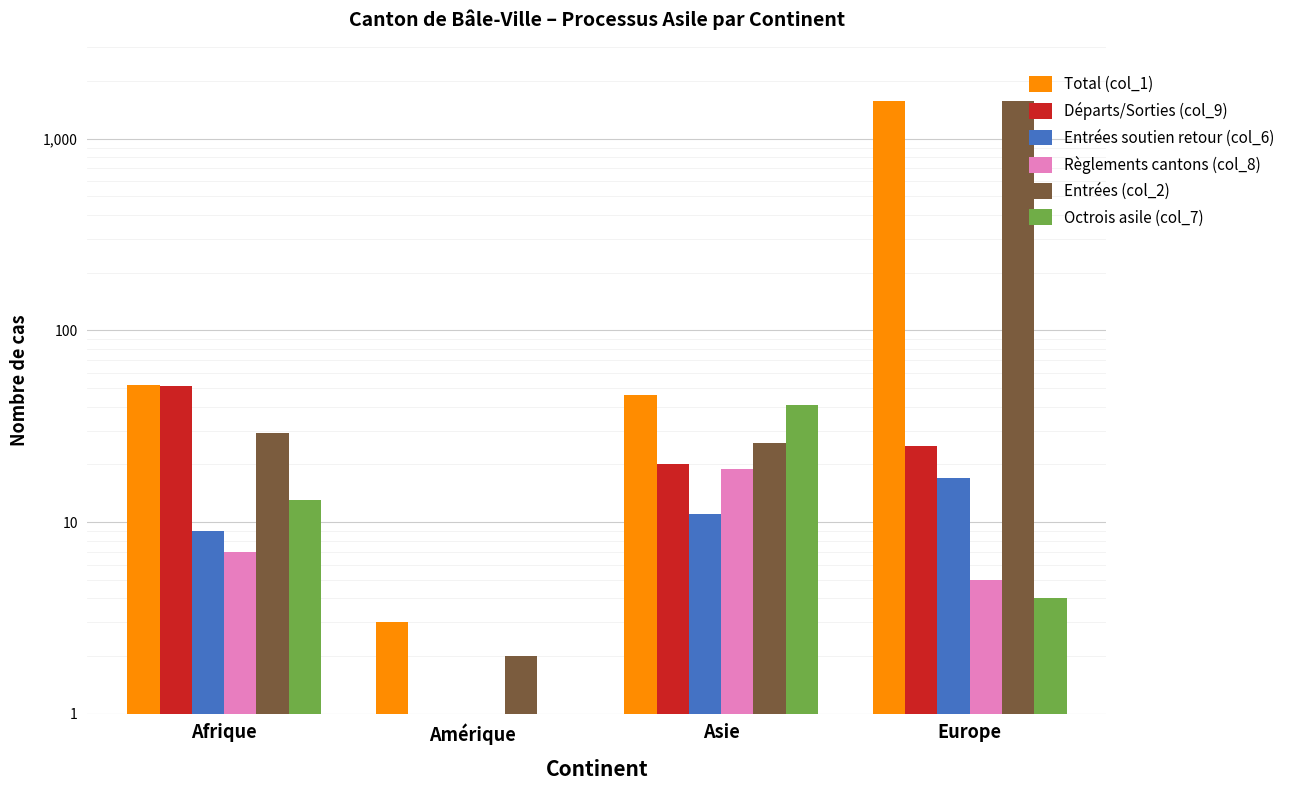

Where does the Entrées soutien retour (col_6) series first go above 11?

Europe